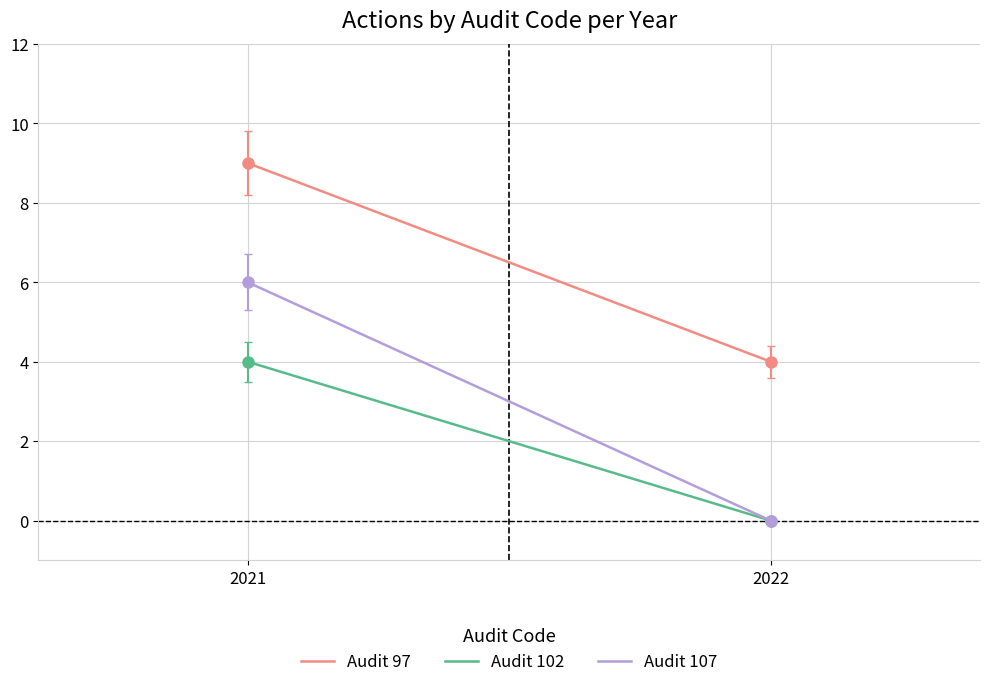

Which series has the largest range (max minus min)?

Audit 107